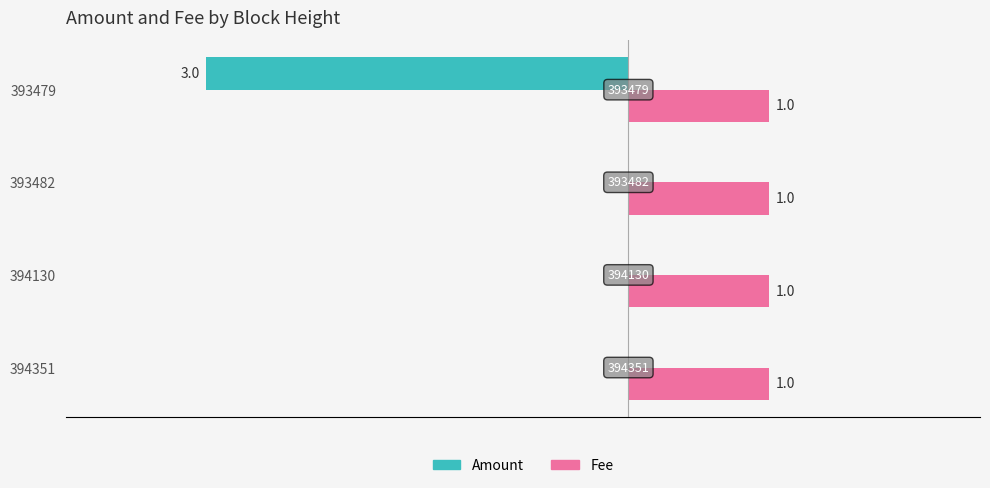

What are all the series names shown in the legend?

Amount, Fee